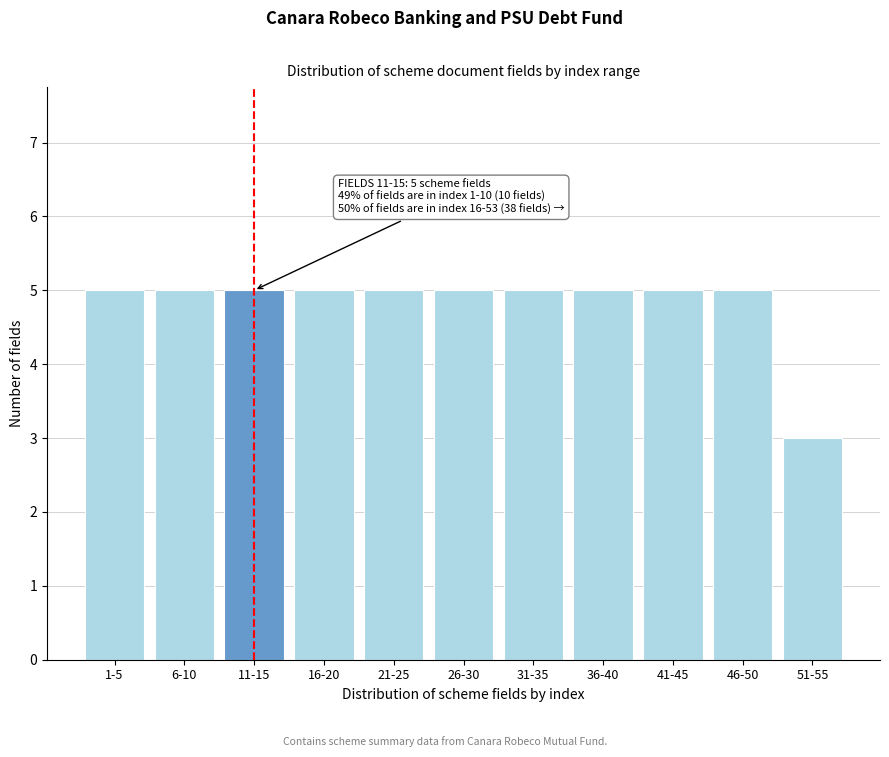

Reading left to right, list all the values displayed in this chart.

5	5	5	5	5	5	5	5	5	5	3